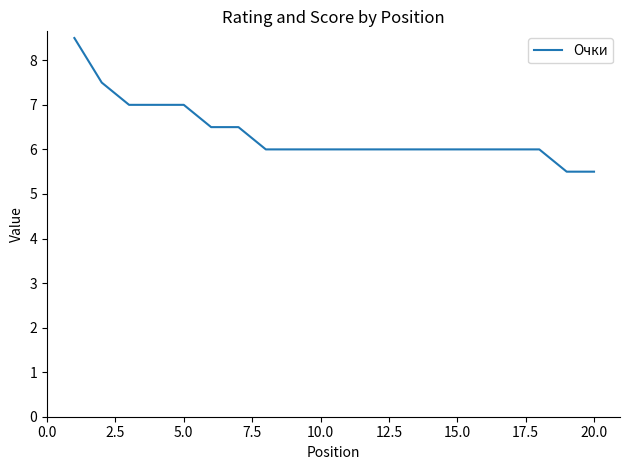

What is the minimum value shown in the chart?

5.5